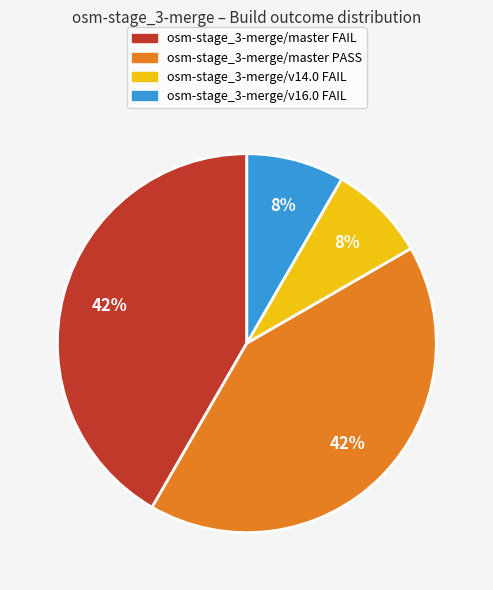

What percentage is the osm-stage_3-merge/v14.0 FAIL slice, to the nearest percent?

8%